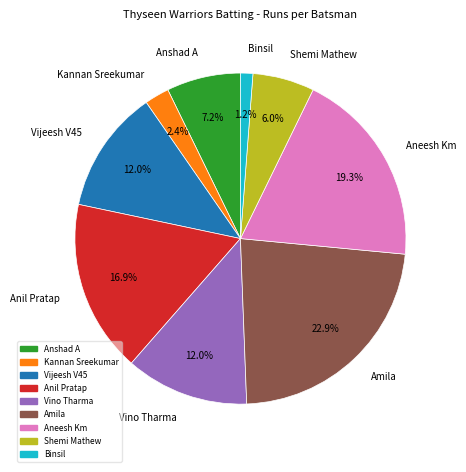

To the nearest percent, what is the average slice percentage?

11%